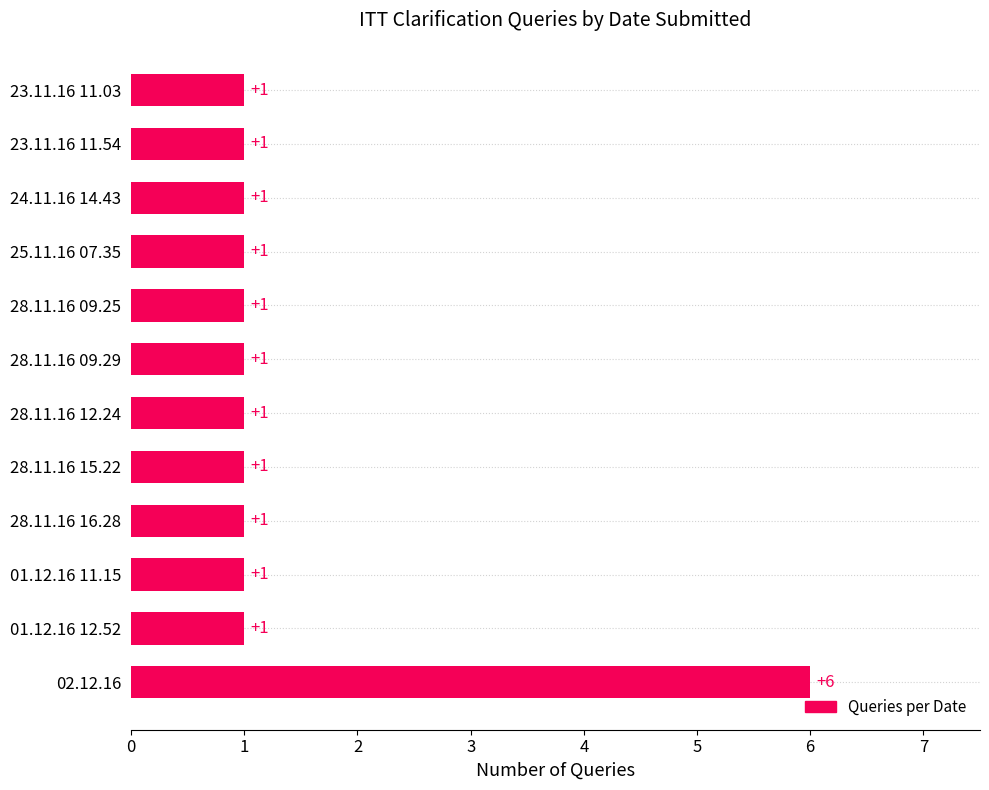

Is it true that the value at 28.11.16 09.29 is 0?

False